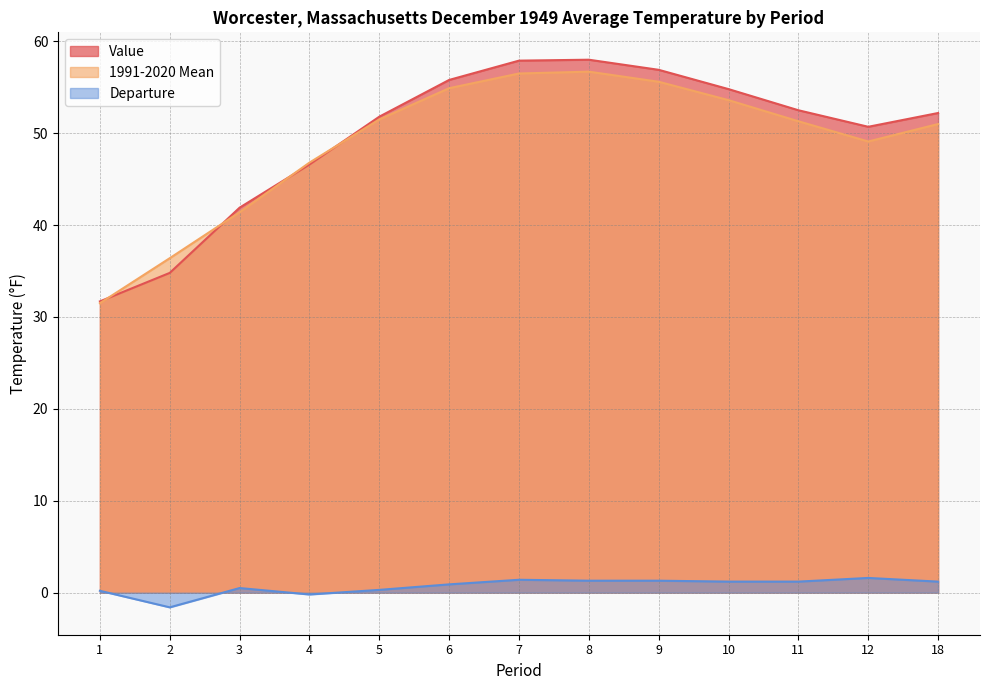

What is the greatest value displayed?

58.0